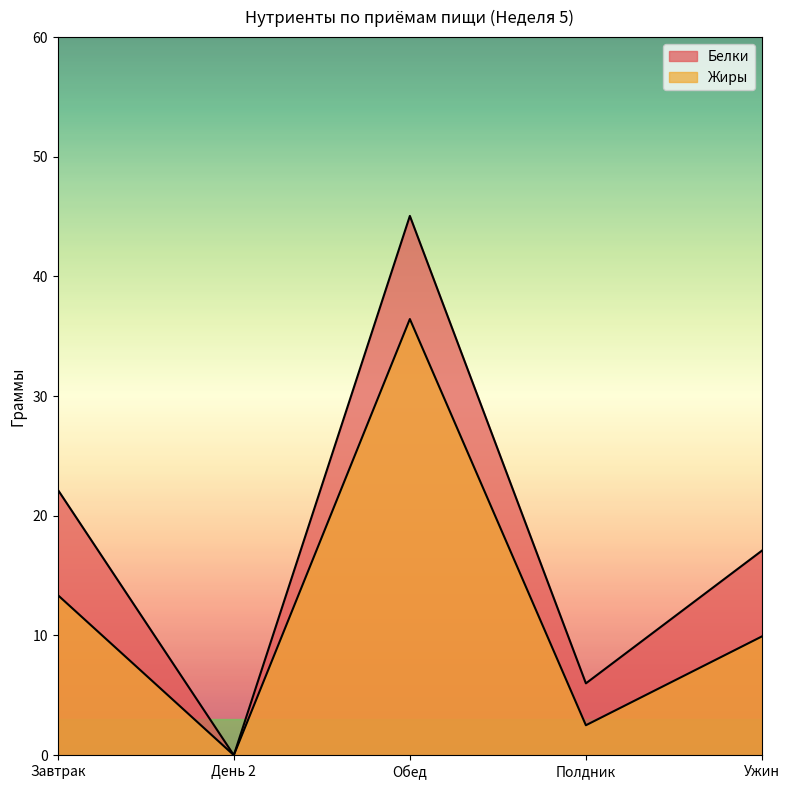

What is the difference between the maximum and minimum values in the Белки series?

45.1